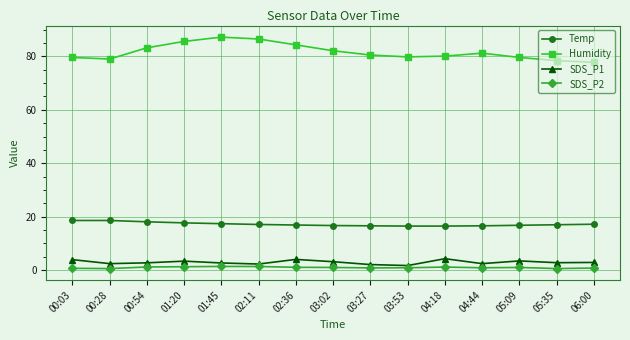

True or false: Temp and SDS_P1 cross at least once.

False